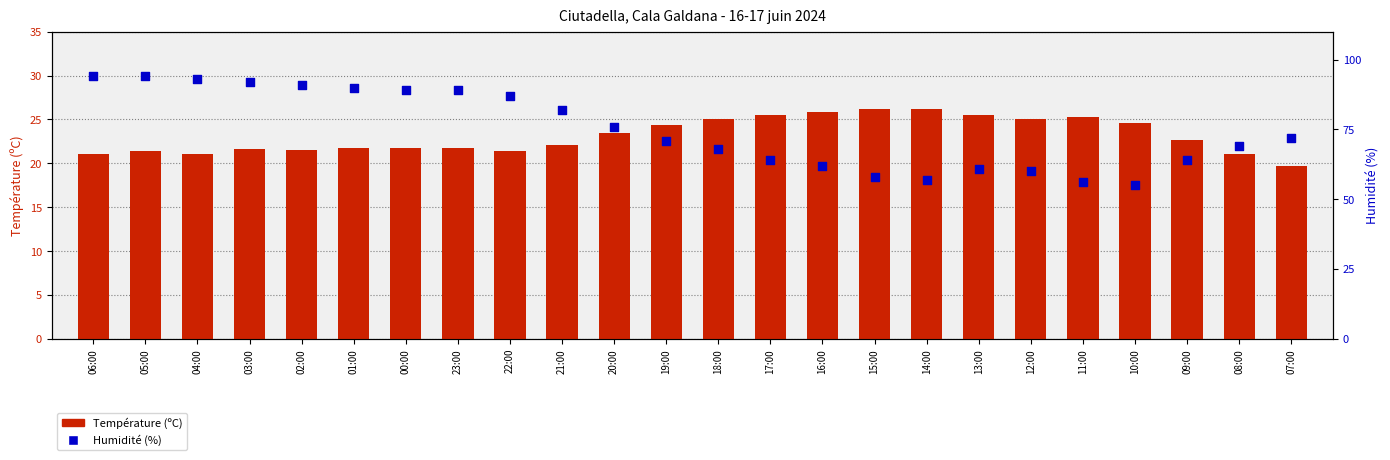

Which series has the largest Y range (max minus min)?

Humidité (%)